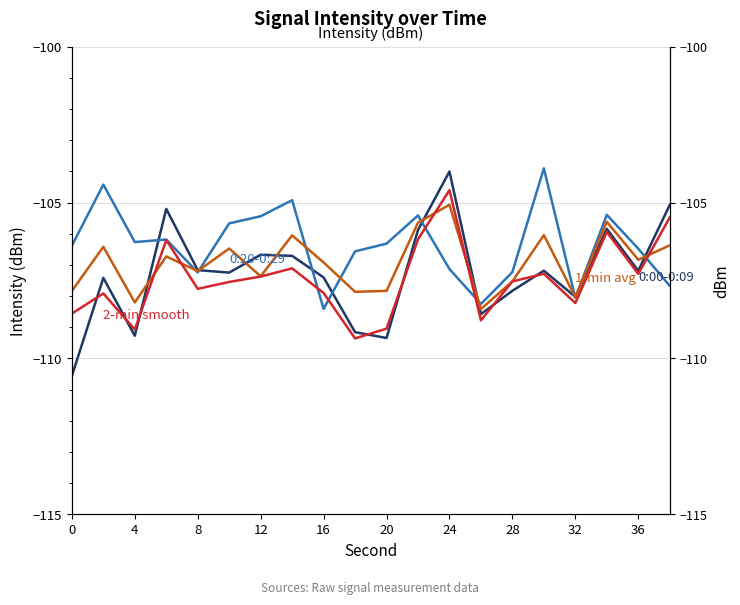

What are all the series names shown in the legend?

0:00-0:09, 0:20-0:29, 1-min avg, 2-min smooth